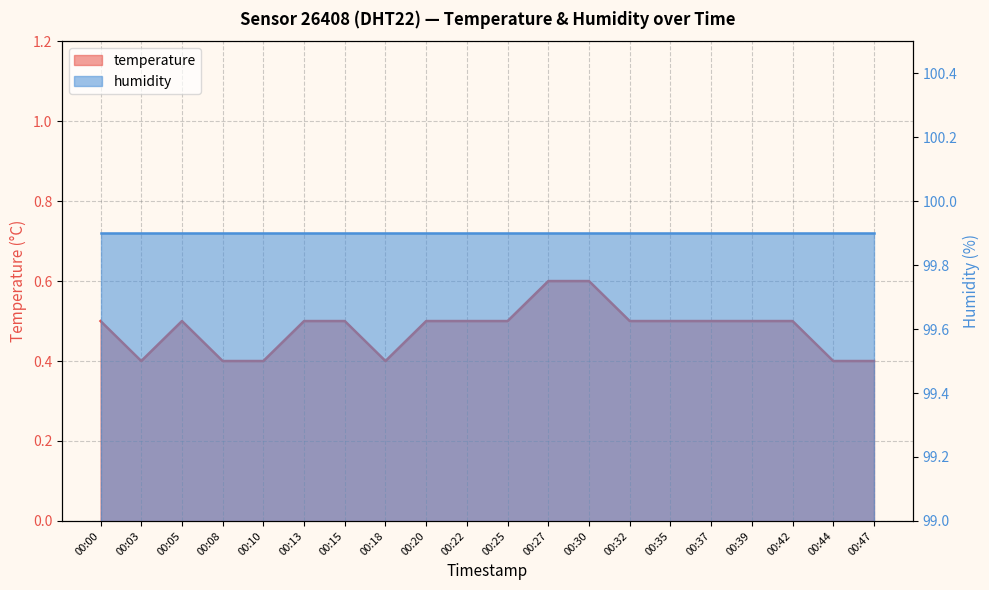

Between 00:27 and 00:03, which is larger?

00:27